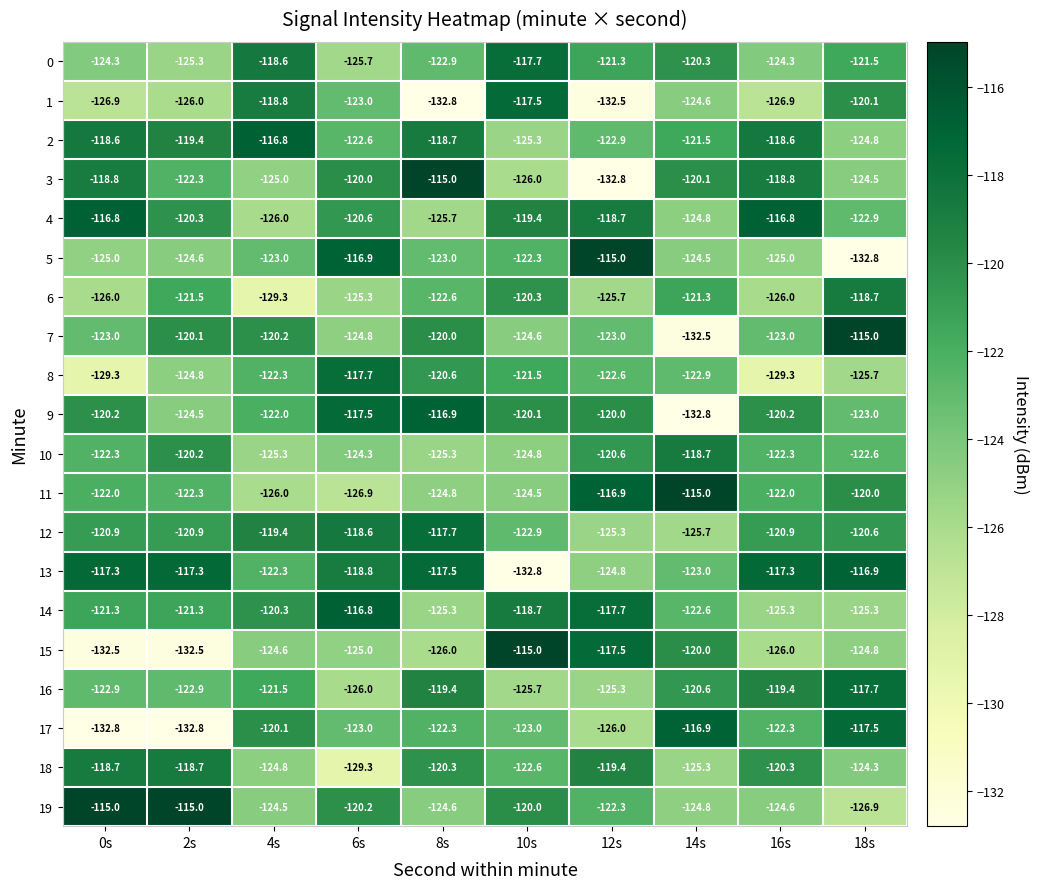

What is the difference between the highest and lowest values at 16s?

12.5